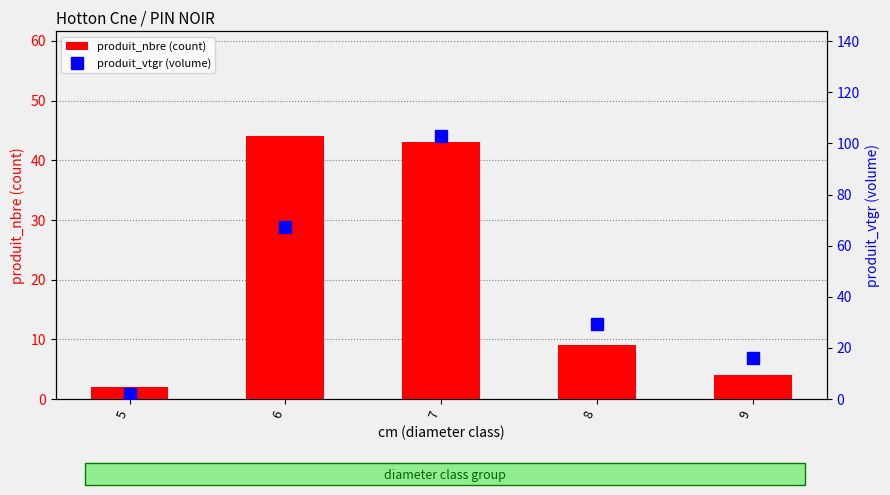

What is the difference between the maximum and minimum values in the produit_nbre (count) series?

42